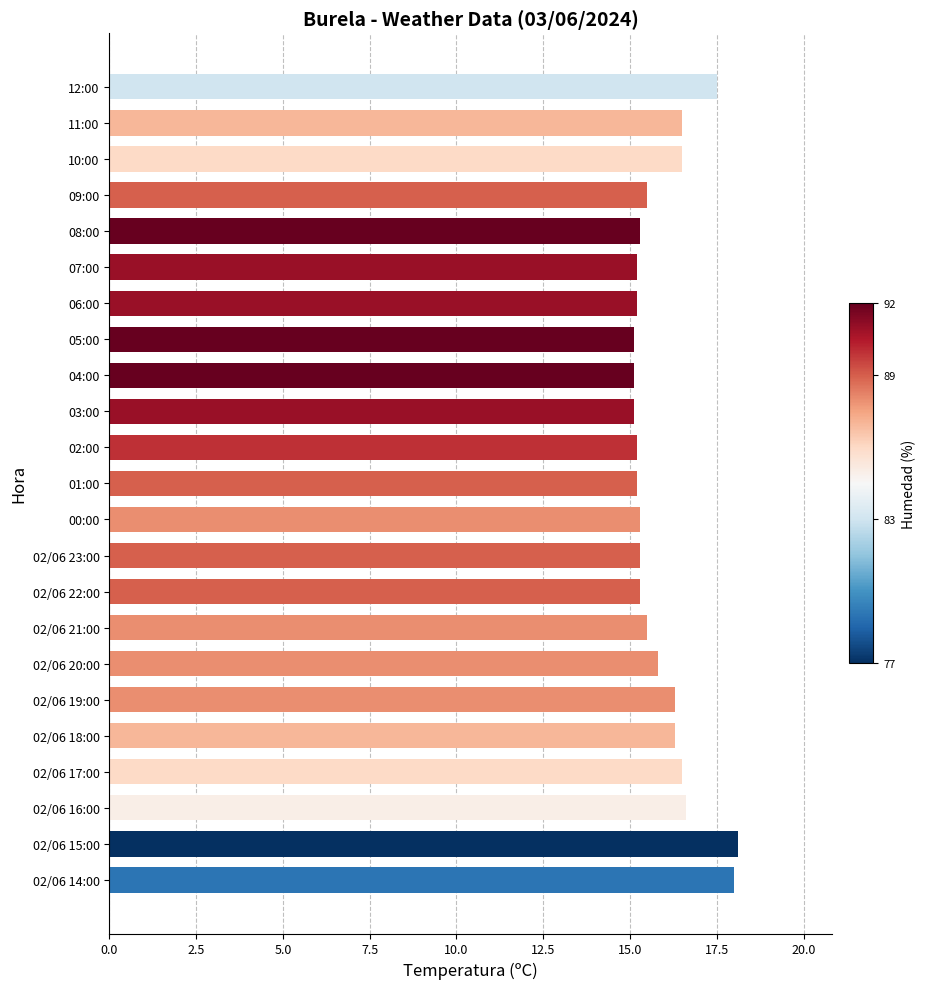

What is the minimum value shown in the chart?

15.1